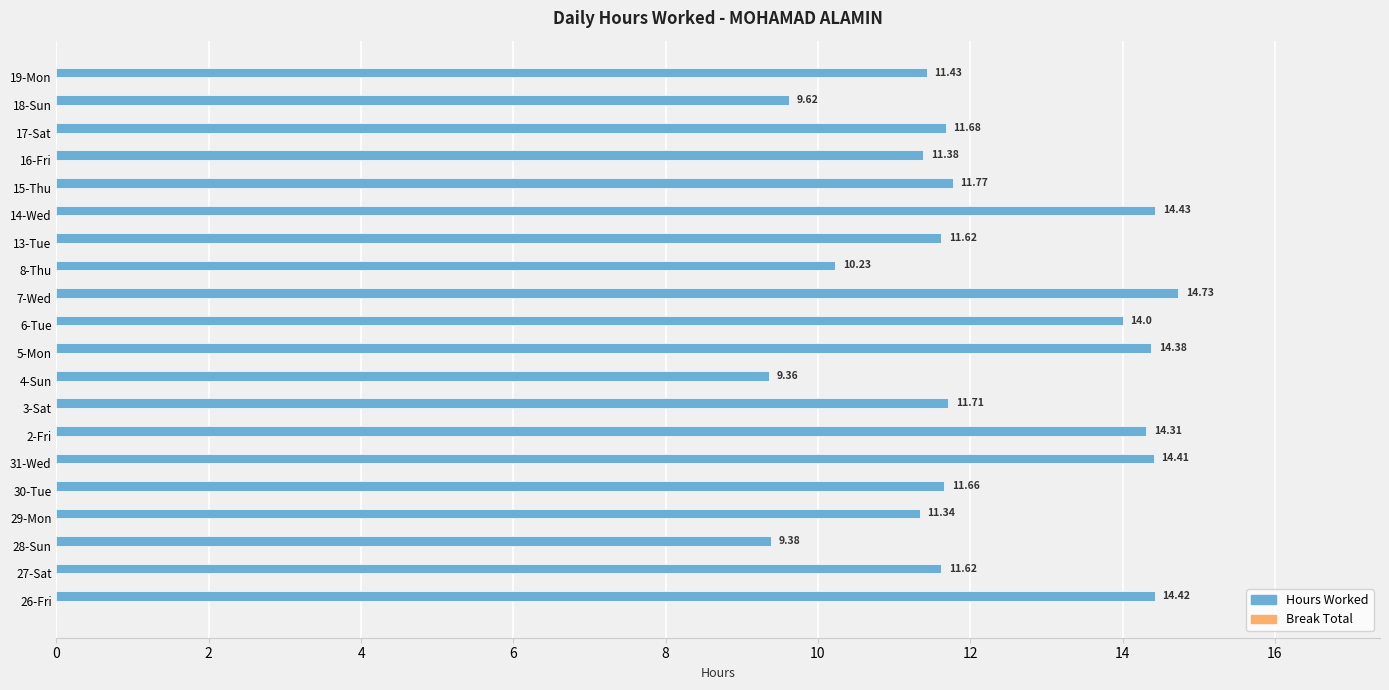

Which has a higher value, 4-Sun or 8-Thu?

8-Thu